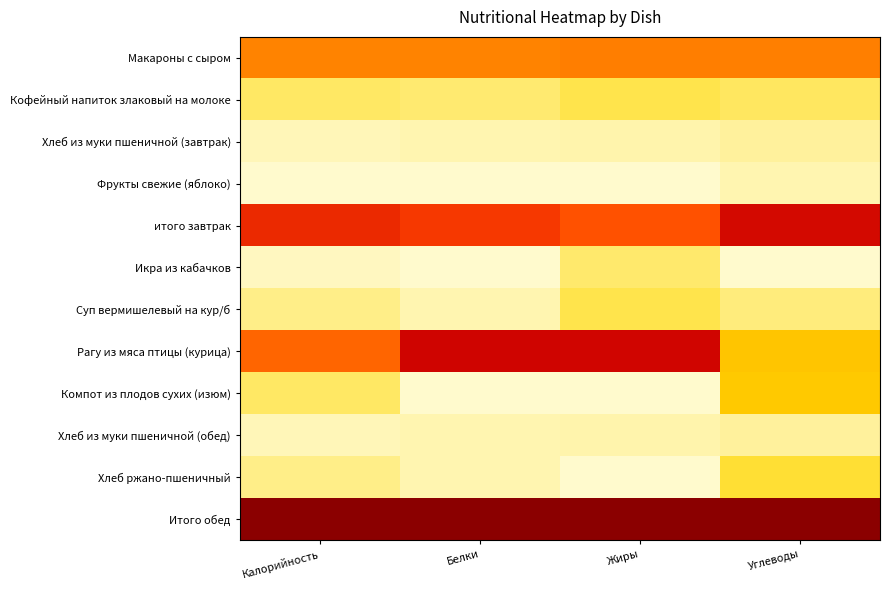

Reading left to right, list all the values displayed in this chart.

Макароны с сыром: Калорийность=0.4	Белки=0.4	Жиры=0.4	Углеводы=0.4
Кофейный напиток злаковый на молоке: Калорийность=0.1	Белки=0.1	Жиры=0.1	Углеводы=0.1
Хлеб из муки пшеничной (завтрак): Калорийность=0.0	Белки=0.0	Жиры=0.0	Углеводы=0.0
Фрукты свежие (яблоко): Калорийность=0.0	Белки=0.0	Жиры=0.0	Углеводы=0.0
итого завтрак: Калорийность=0.7	Белки=0.6	Жиры=0.6	Углеводы=0.8
Икра из кабачков: Калорийность=0.0	Белки=0.0	Жиры=0.1	Углеводы=0.0
Суп вермишелевый на кур/б: Калорийность=0.1	Белки=0.0	Жиры=0.1	Углеводы=0.1
Рагу из мяса птицы (курица): Калорийность=0.5	Белки=0.8	Жиры=0.8	Углеводы=0.2
Компот из плодов сухих (изюм): Калорийность=0.1	Белки=0.0	Жиры=0.0	Углеводы=0.2
Хлеб из муки пшеничной (обед): Калорийность=0.0	Белки=0.0	Жиры=0.0	Углеводы=0.0
Хлеб ржано-пшеничный: Калорийность=0.1	Белки=0.0	Жиры=0.0	Углеводы=0.1
Итого обед: Калорийность=1.0	Белки=1.0	Жиры=1.0	Углеводы=1.0